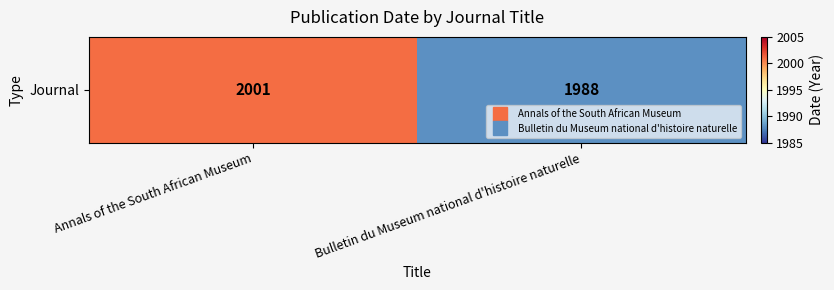

How many categories are shown in the chart?

2